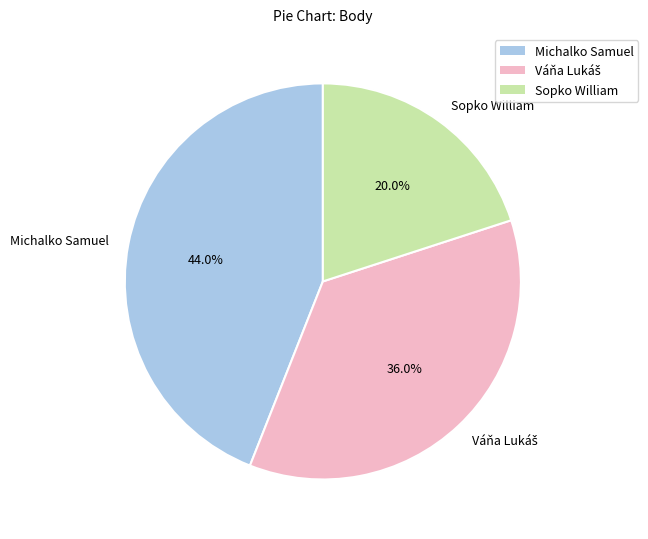

Does Michalko Samuel account for over 50% of the chart?

No